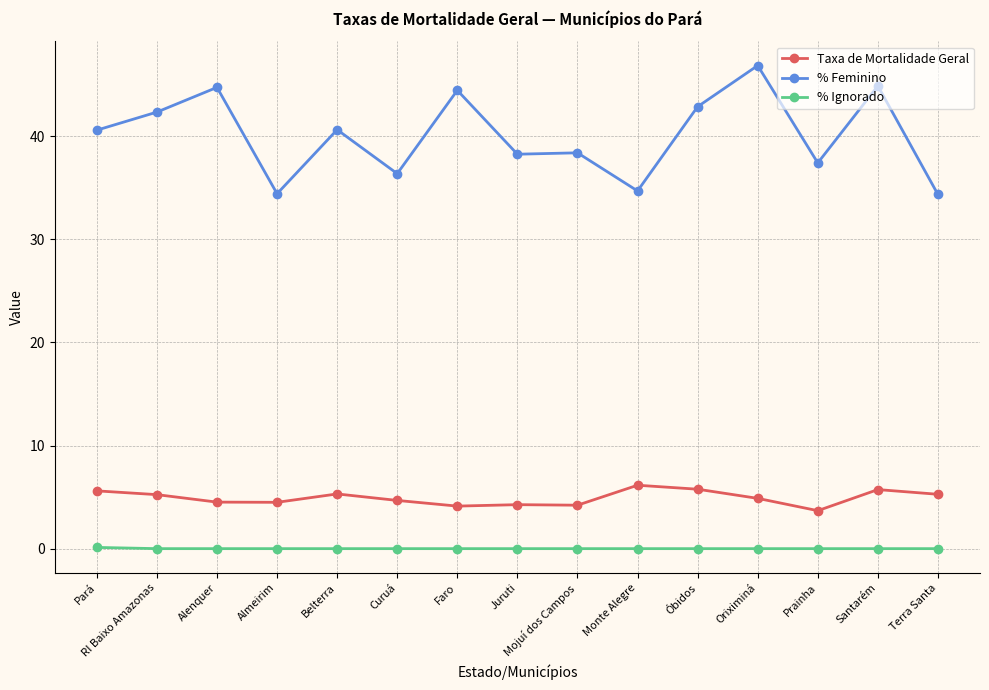

What is the sum of all % Ignorado values?

0.1